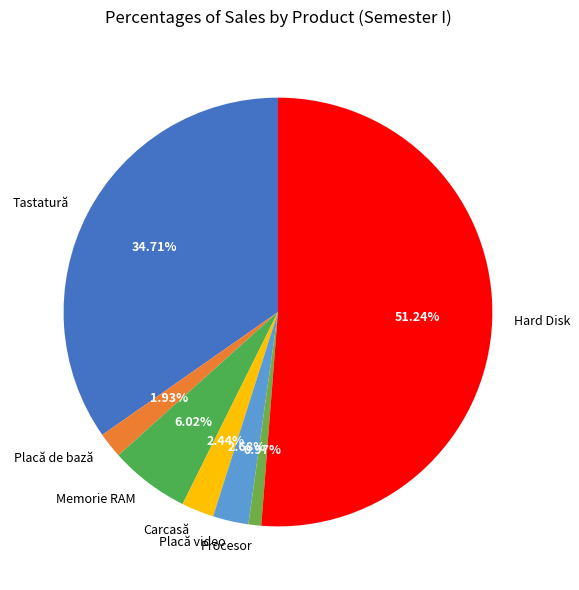

What is the smallest slice in the pie chart?

Procesor